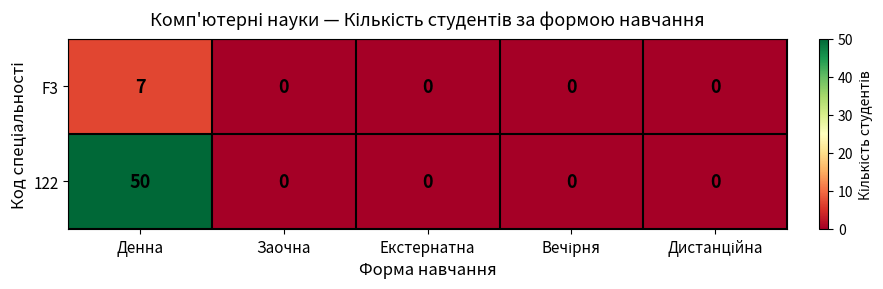

How many series are shown in this chart?

2